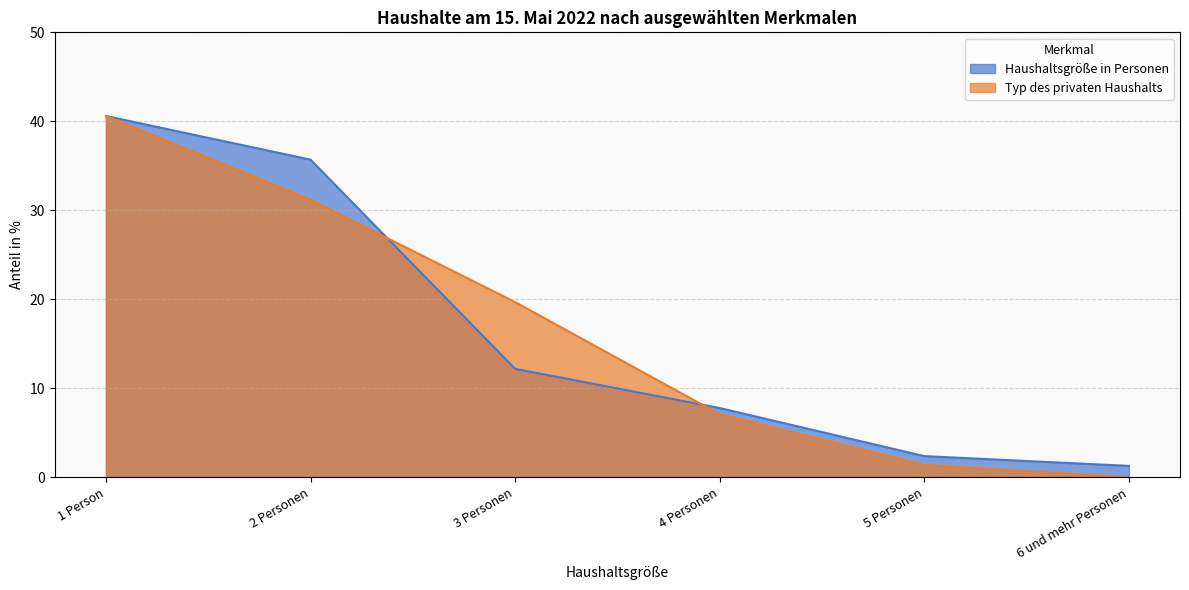

What are all the series names shown in the legend?

Haushaltsgröße in Personen, Typ des privaten Haushalts